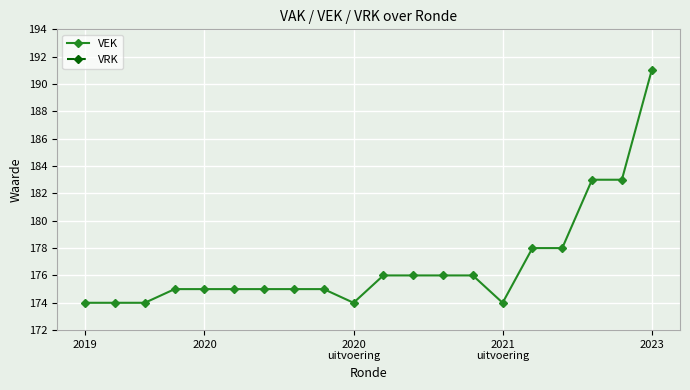

Is it true that VEK equals 174 at 2019?

True